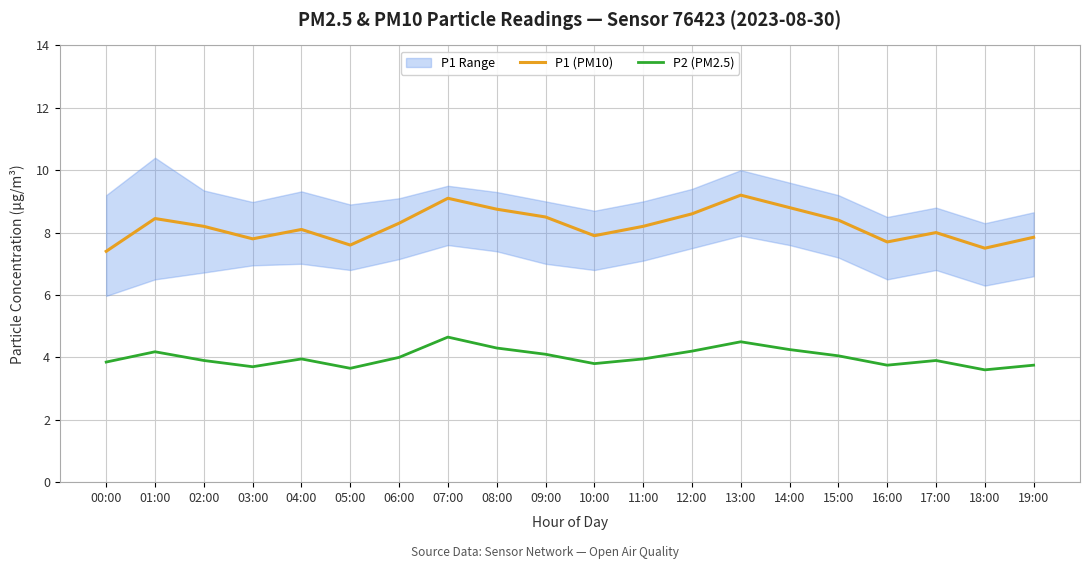

True or false: P2 (PM2.5) and P1 (PM10) cross at least once.

False